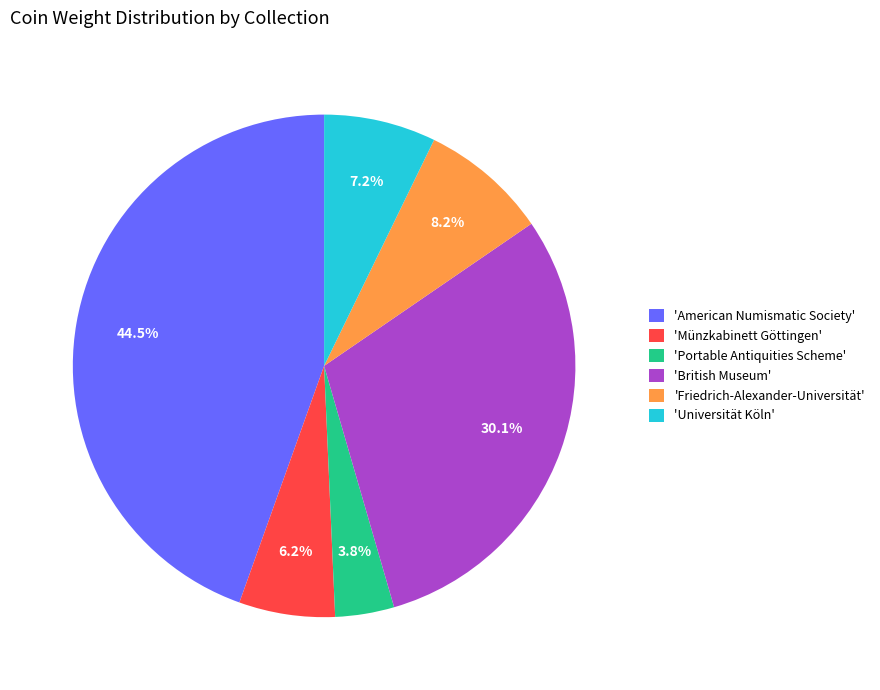

To the nearest percent, what is the difference between the largest and smallest slice percentages?

41%